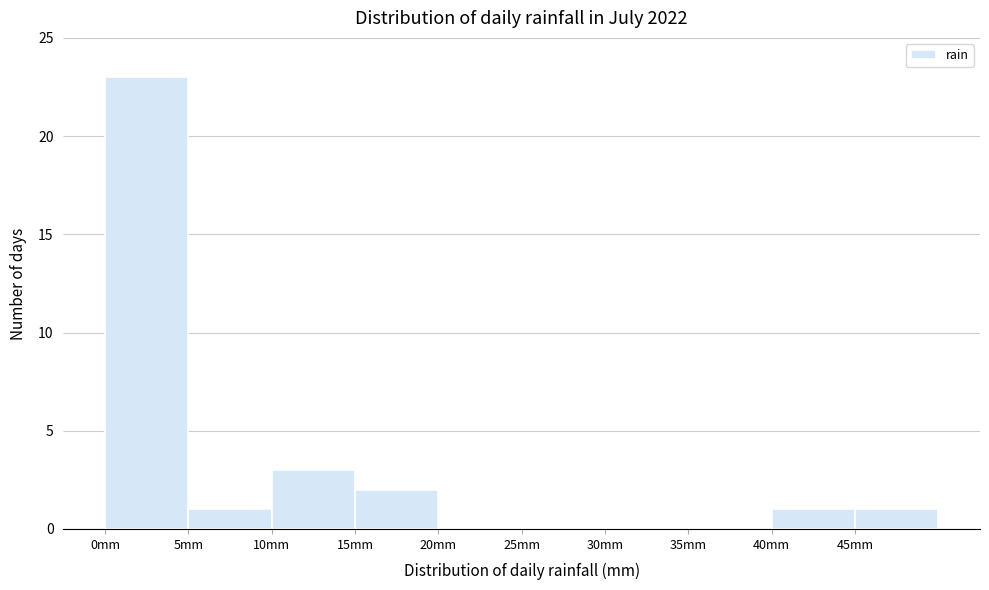

Reading left to right, transcribe this chart: for each bar, give the range it covers on the x-axis and its height. The values are not printed on the chart, so give them approximately, as read against the axis.

0 to 5: 23
5 to 10: 1
10 to 15: 3
15 to 20: 2
20 to 25: 0
25 to 30: 0
30 to 35: 0
35 to 40: 0
40 to 45: 1
45 to 50: 1